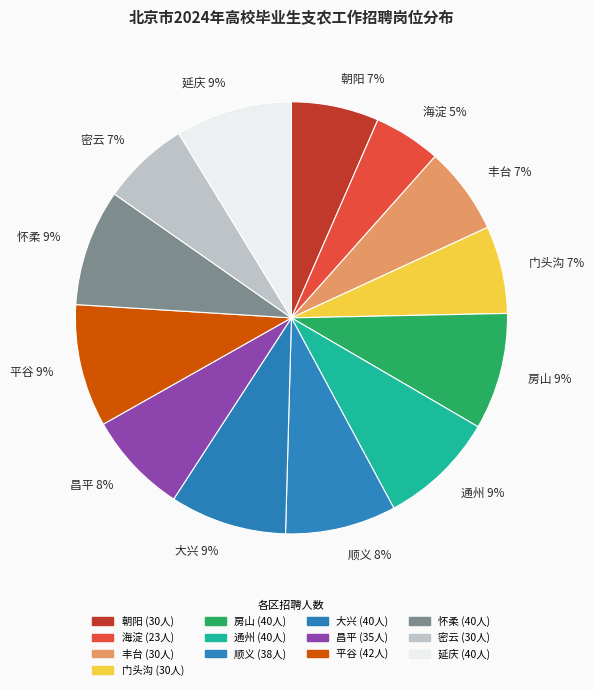

Count the number of slices in the pie.

13